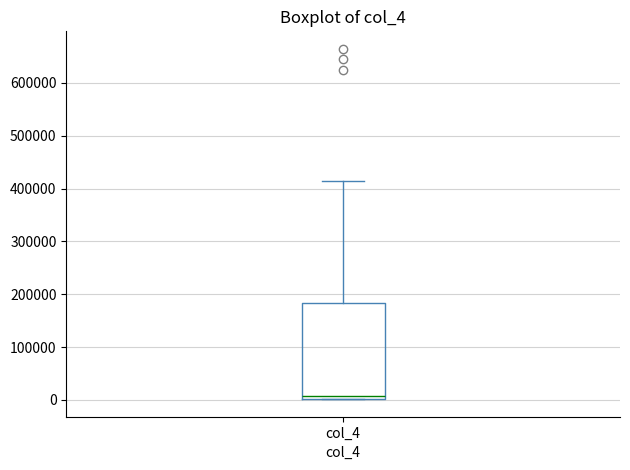

Transcribe this box plot: give where the median line is, the range the box spans, and where the two whiskers end, as read against the y-axis. The values are not printed on the chart, so give them approximately, as read against the axis.

median 10000, box 0 to 180000, whiskers 0 to 420000